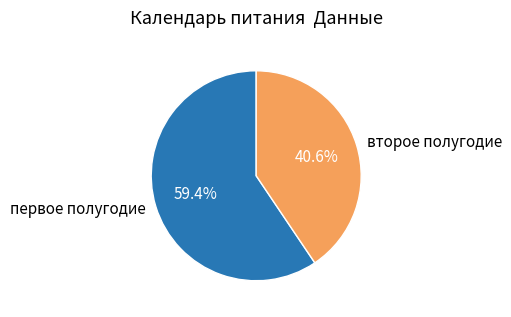

Combined, what portion of the pie is первое полугодие and второе полугодие?

100.0%